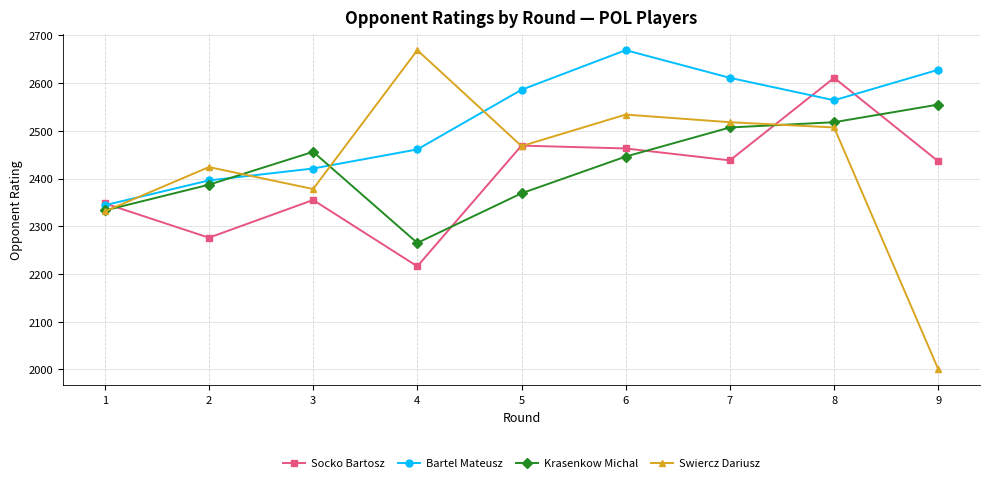

True or false: Socko Bartosz and Swiercz Dariusz intersect in this chart.

True